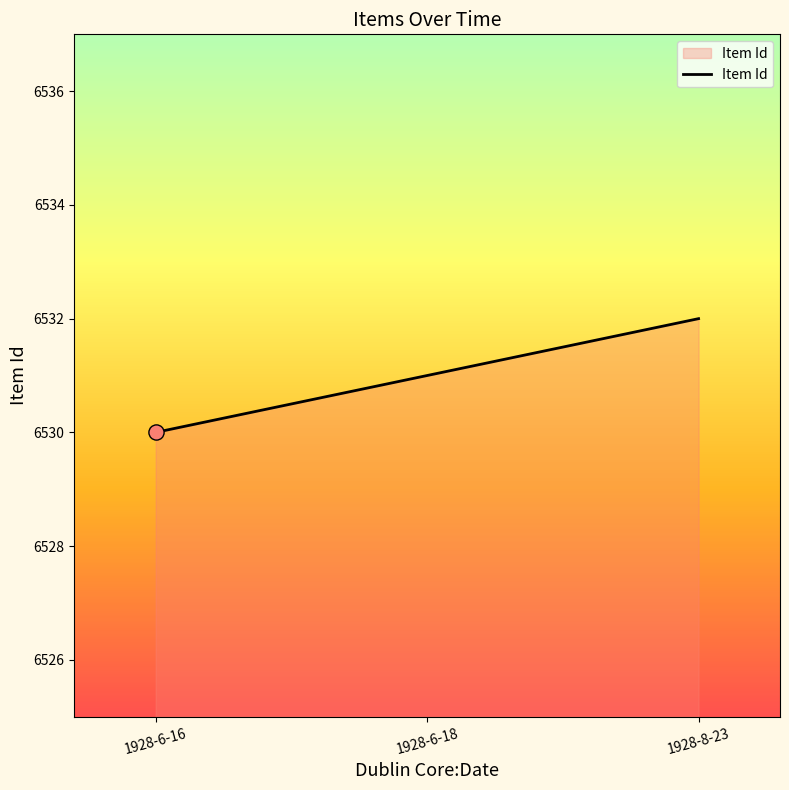

What is the change in value from 1928-6-16 to 1928-6-18?

+1